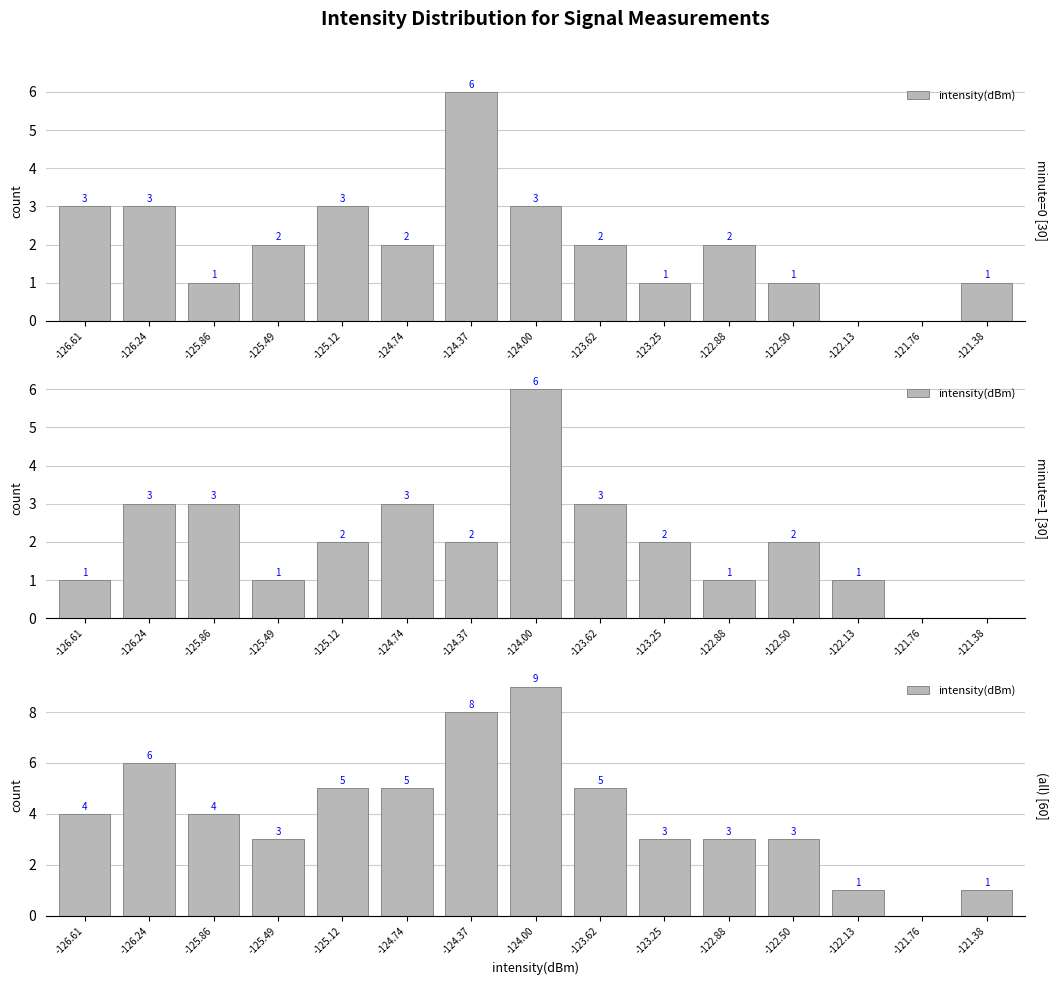

Where does the data first go above 4?

-126.24